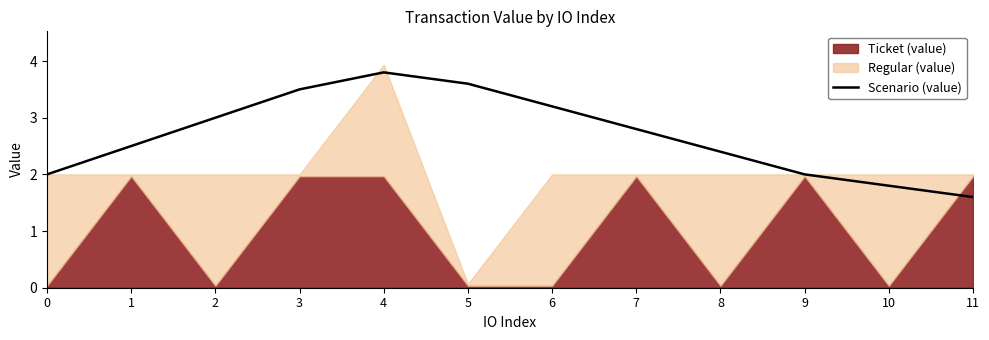

True or false: there are more than 0 points higher than both neighbors.

True